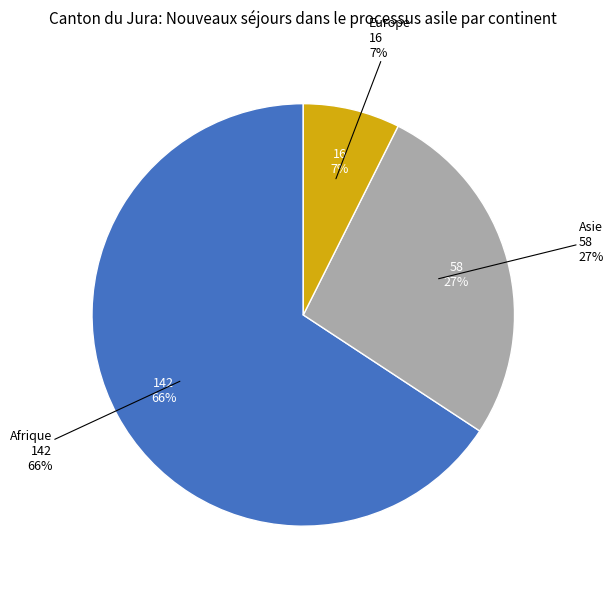

How much of the chart is everything except Afrique?

34.3%